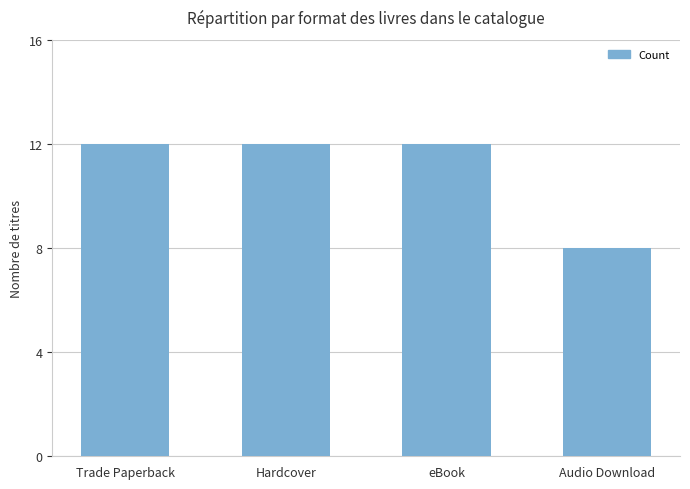

What position from the right is Trade Paperback?

4